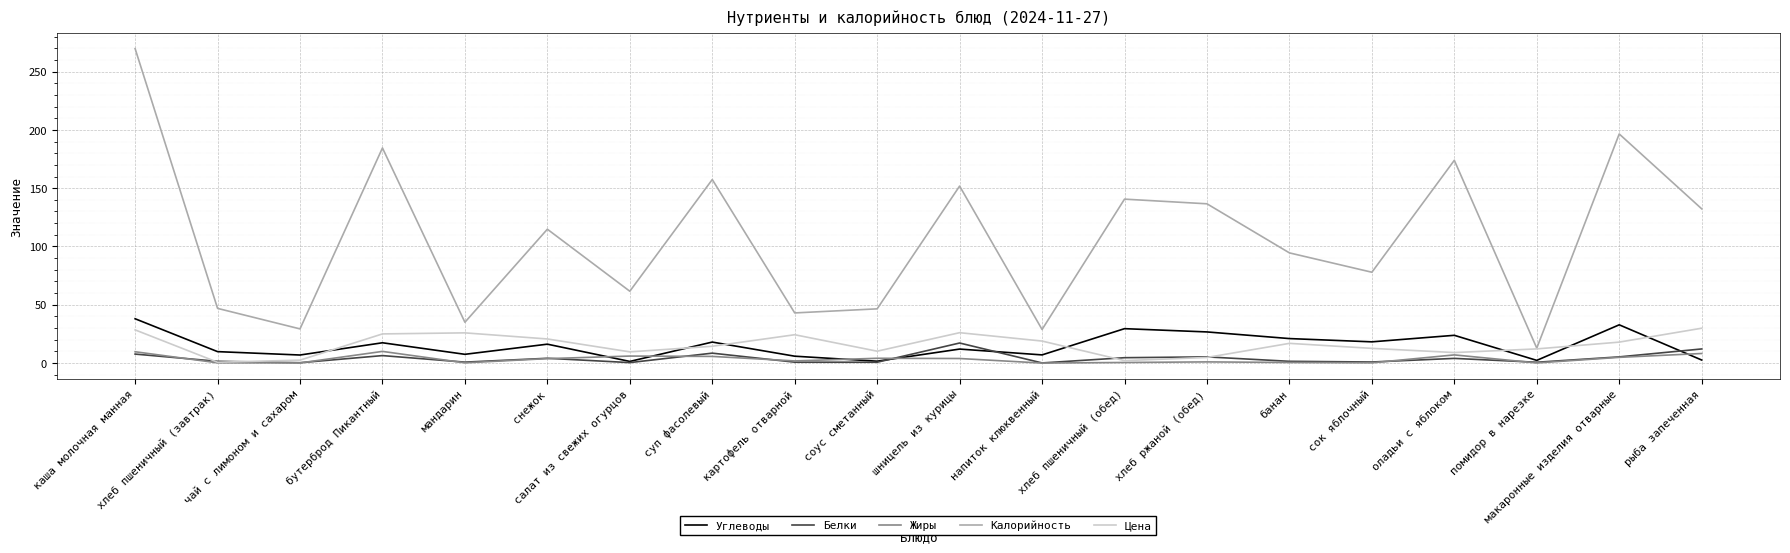

Which series ends up on top after the final intersection of Цена and Углеводы?

Цена